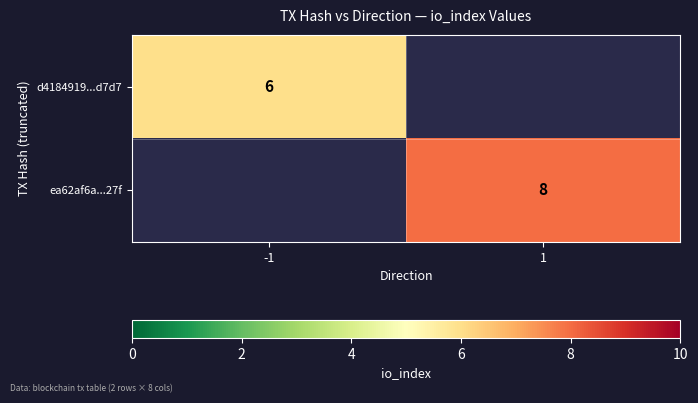

What is the maximum value shown in the chart?

8